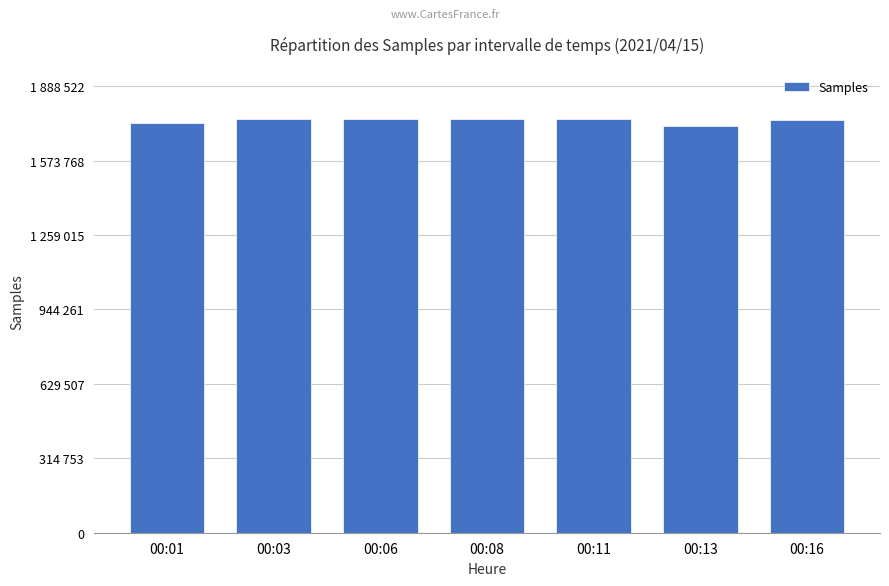

What is the value of the 6th bar from the left?

1719550